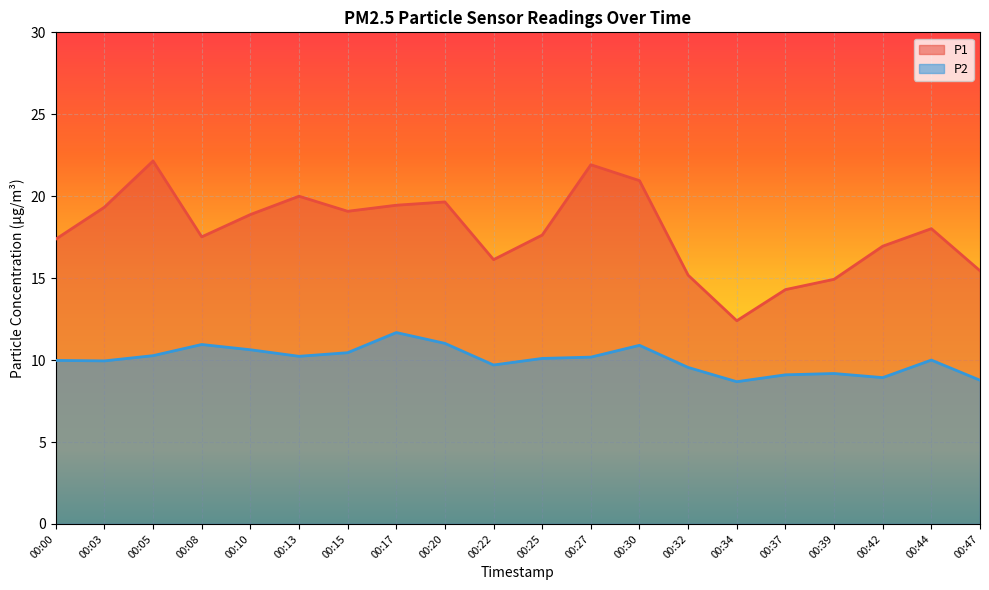

At how many categories does at least one series exceed 13?

19